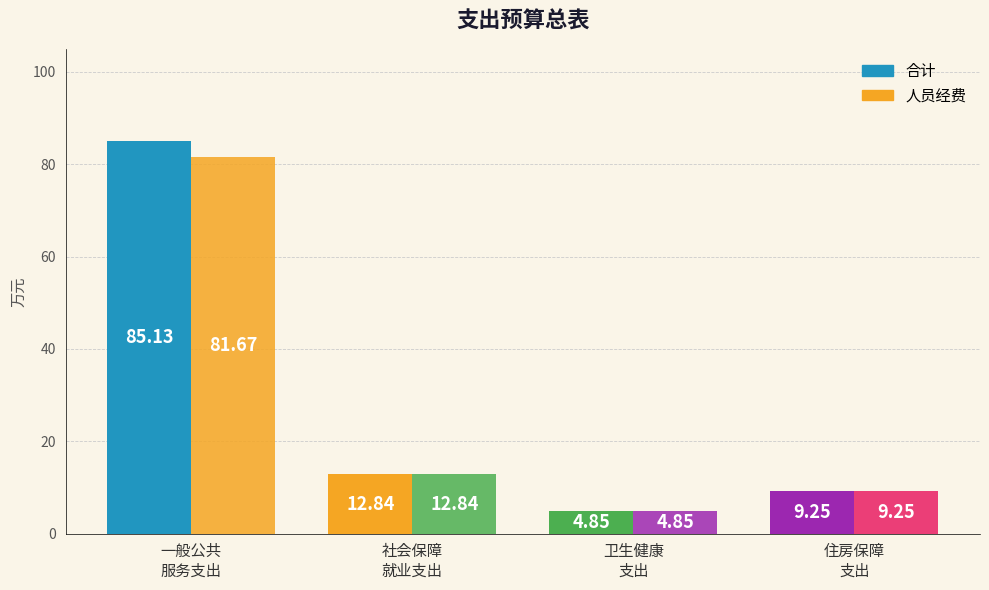

What is the highest value of the 合计 series?

85.1